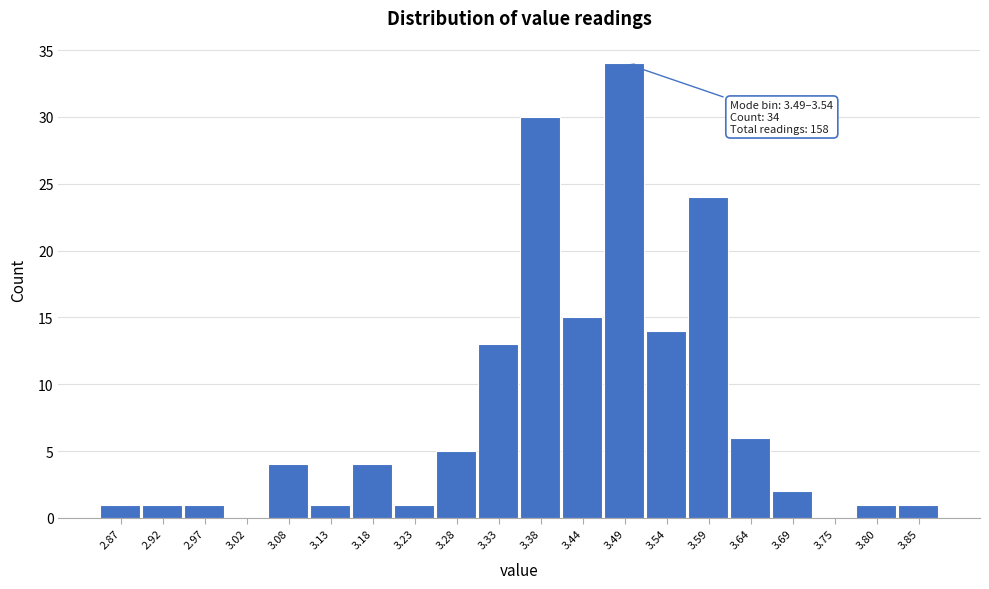

Reading left to right, extract all data points from this chart.

2.87=1	2.92=1	2.97=1	3.02=0	3.08=4	3.13=1	3.18=4	3.23=1	3.28=5	3.33=13	3.38=30	3.44=15	3.49=34	3.54=14	3.59=24	3.64=6	3.69=2	3.75=0	3.80=1	3.85=1